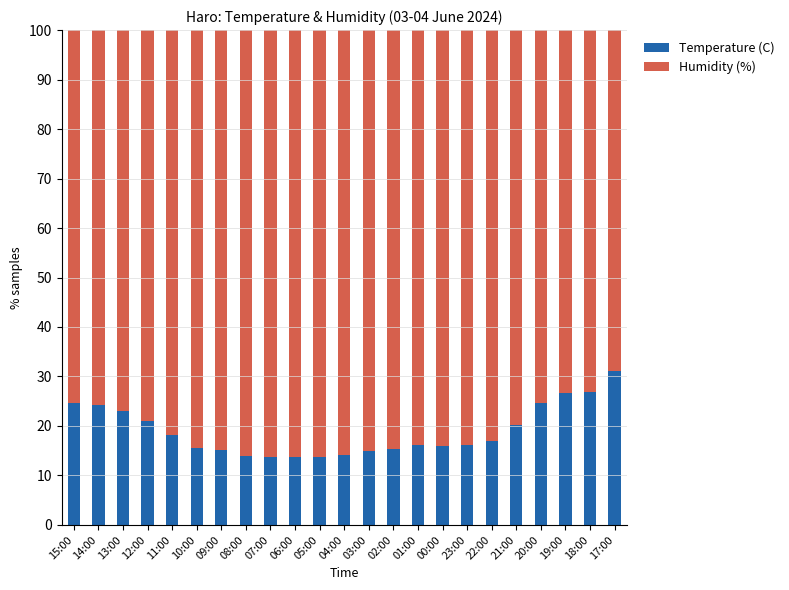

What is the minimum value for Temperature (C)?

13.7